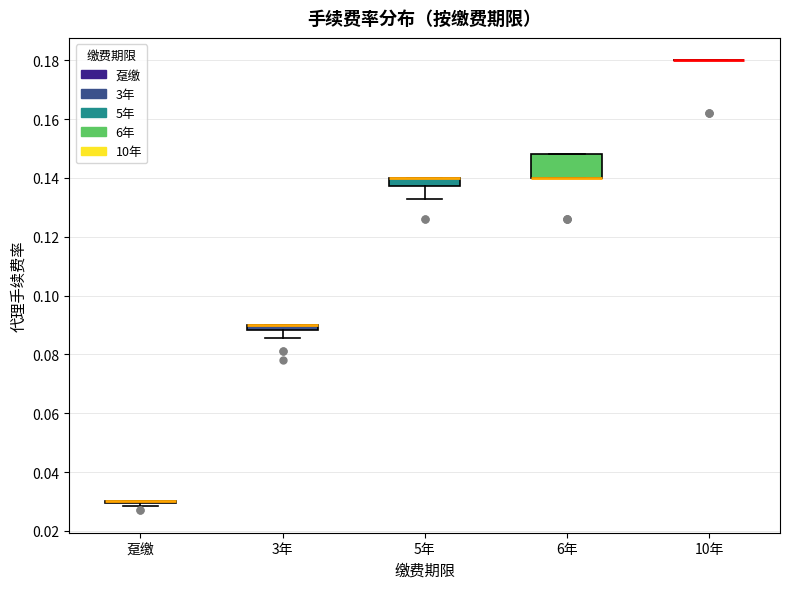

Where is the upper edge of the box for 5年 on the y-axis? The values are not printed on the chart, so give them approximately, as read against the axis.

0.140